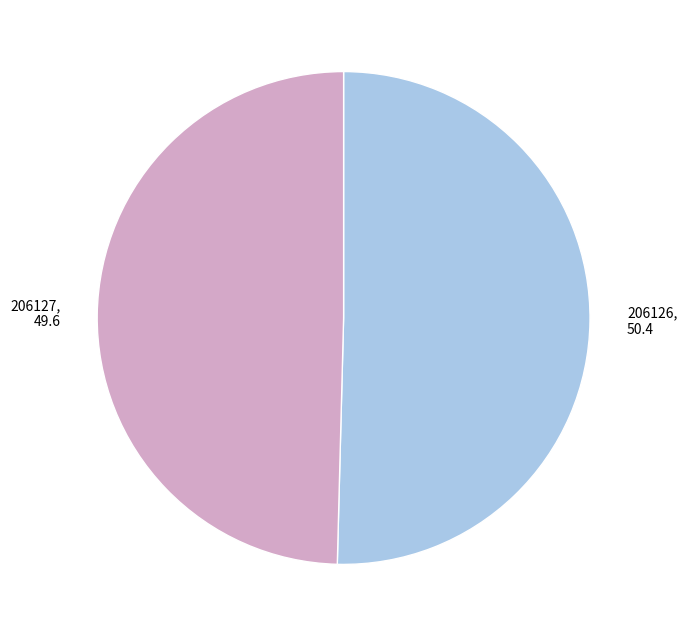

Rank the categories by value from lowest to highest.

206127, 206126